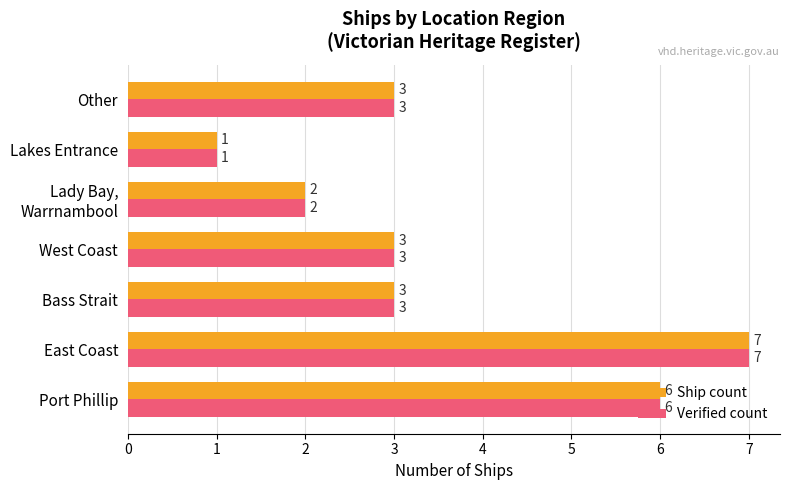

What are all the series names shown in the legend?

Ship count, Verified count